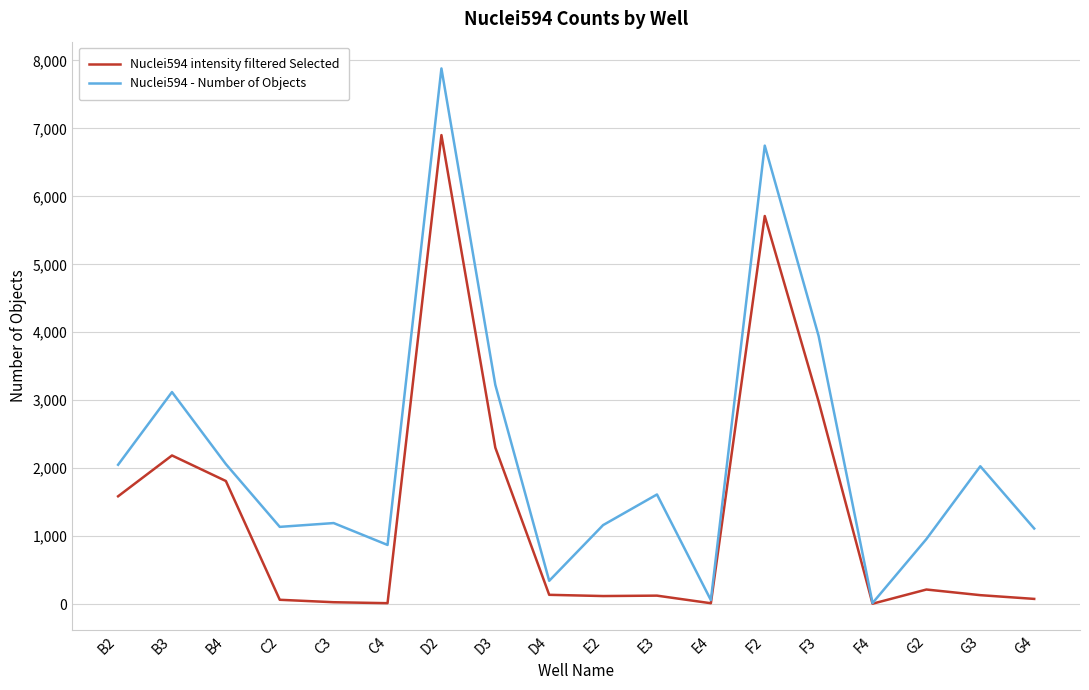

What are all the series names shown in the legend?

Nuclei594 intensity filtered Selected, Nuclei594 - Number of Objects